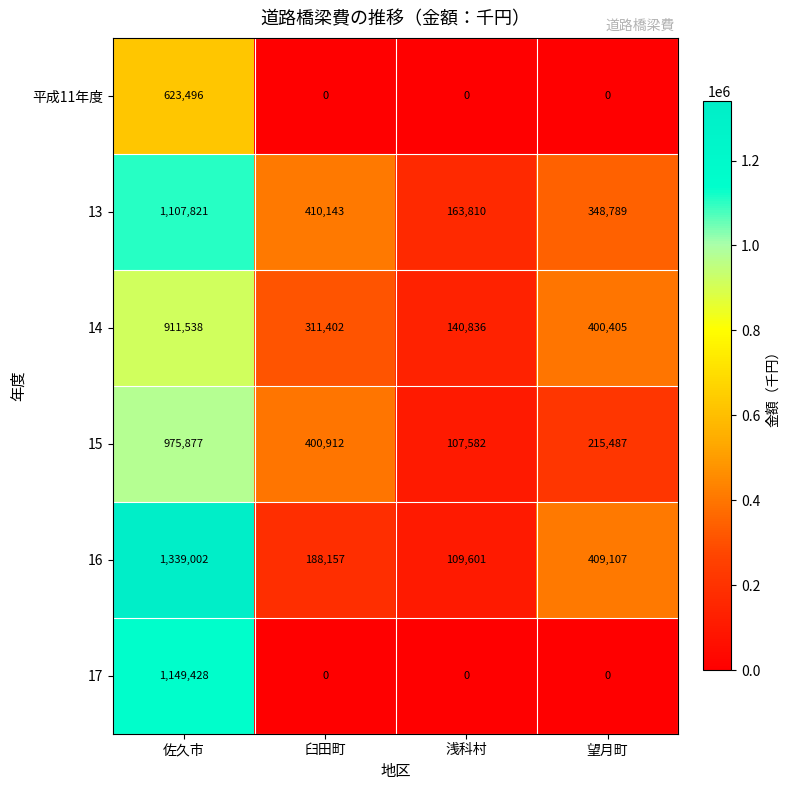

What is the sum of all 17 values?

1149428